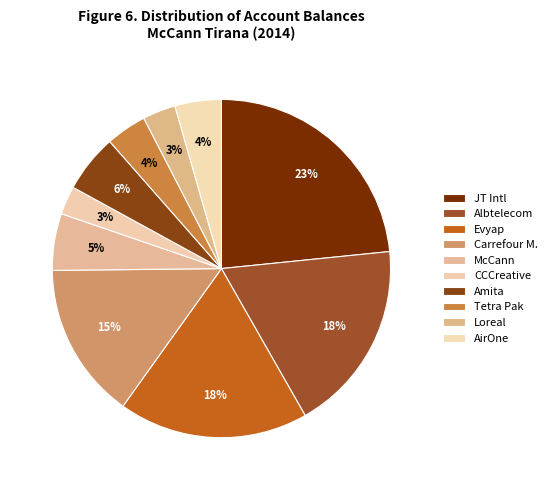

How many segments does this pie chart have?

10